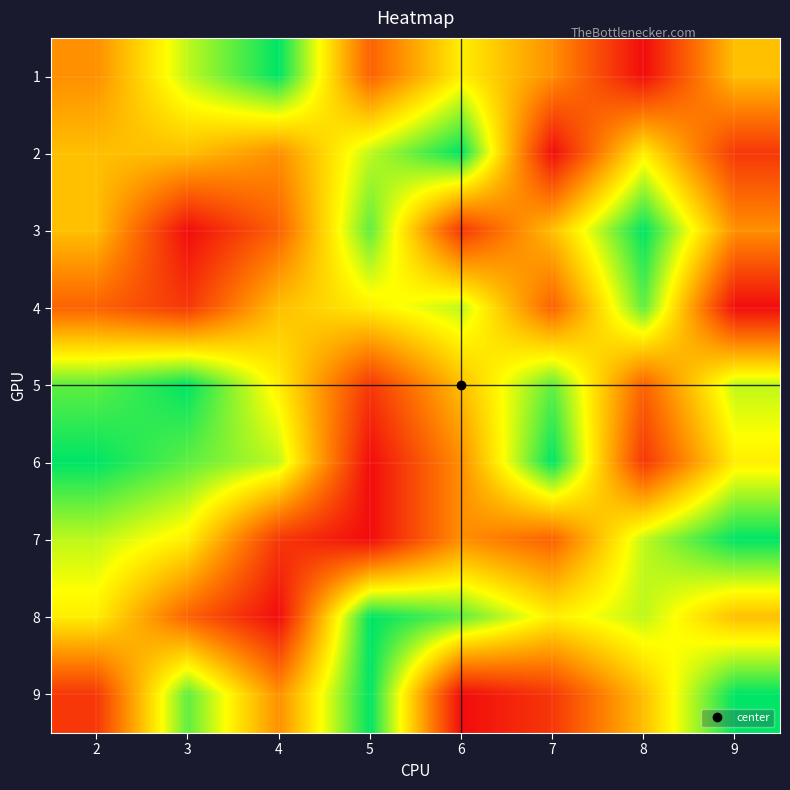

Count the number of data series in this chart.

9